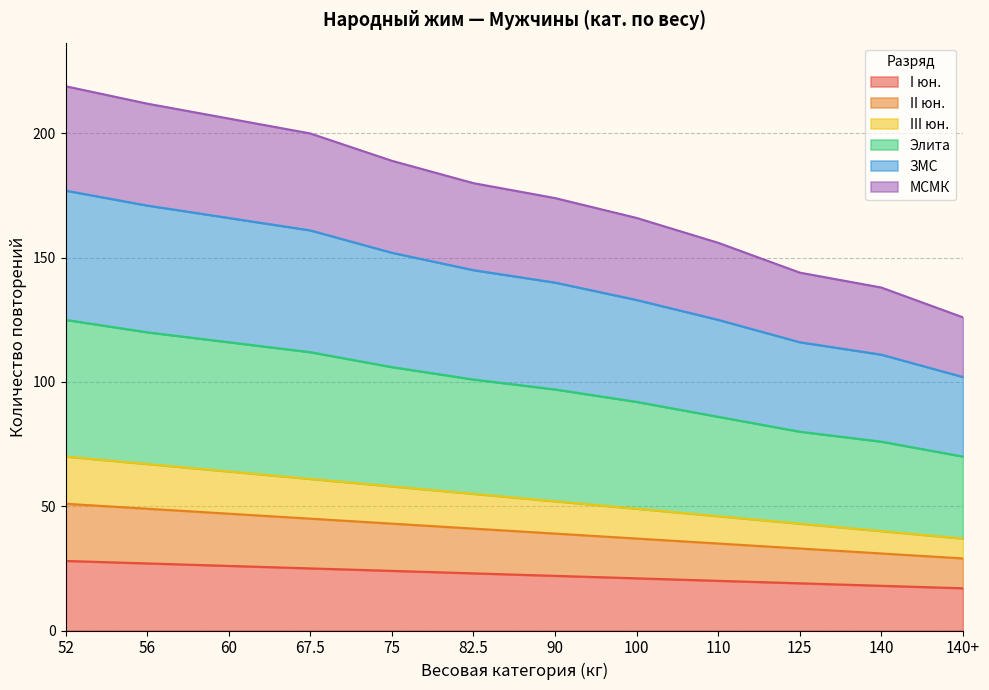

What is the lowest value of the I юн. series?

17